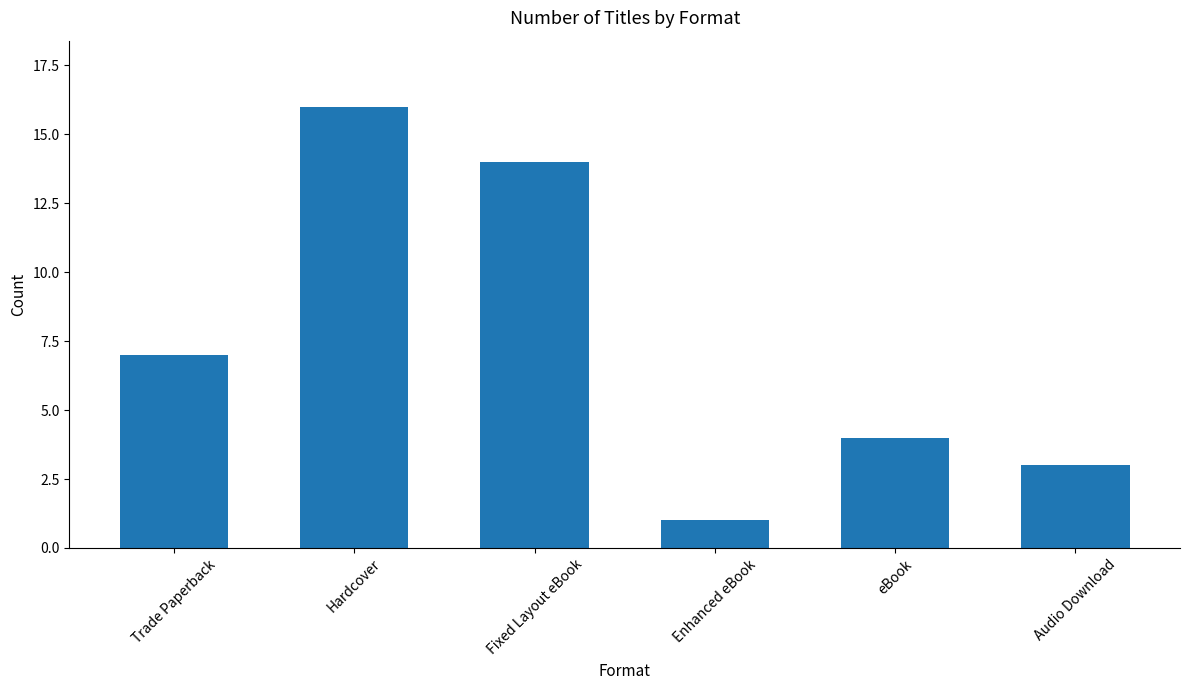

What is the label of the 3rd bar from the left?

Fixed Layout eBook